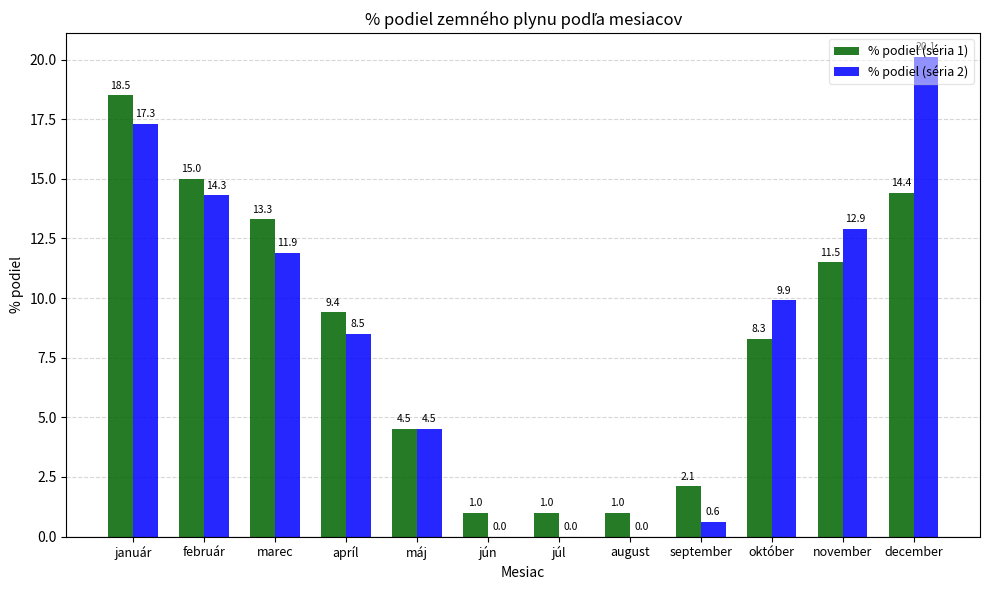

What is the total value across all series at február?

29.3